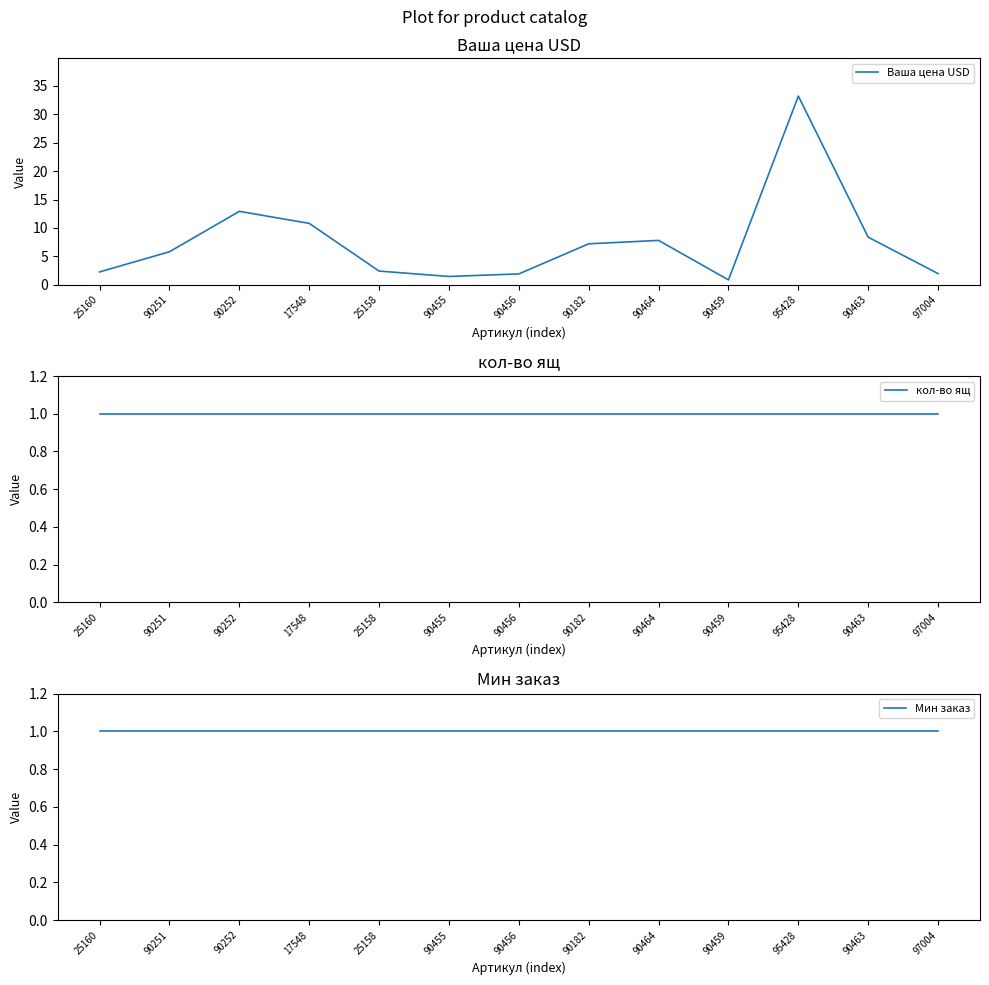

How many series are shown in this chart?

3